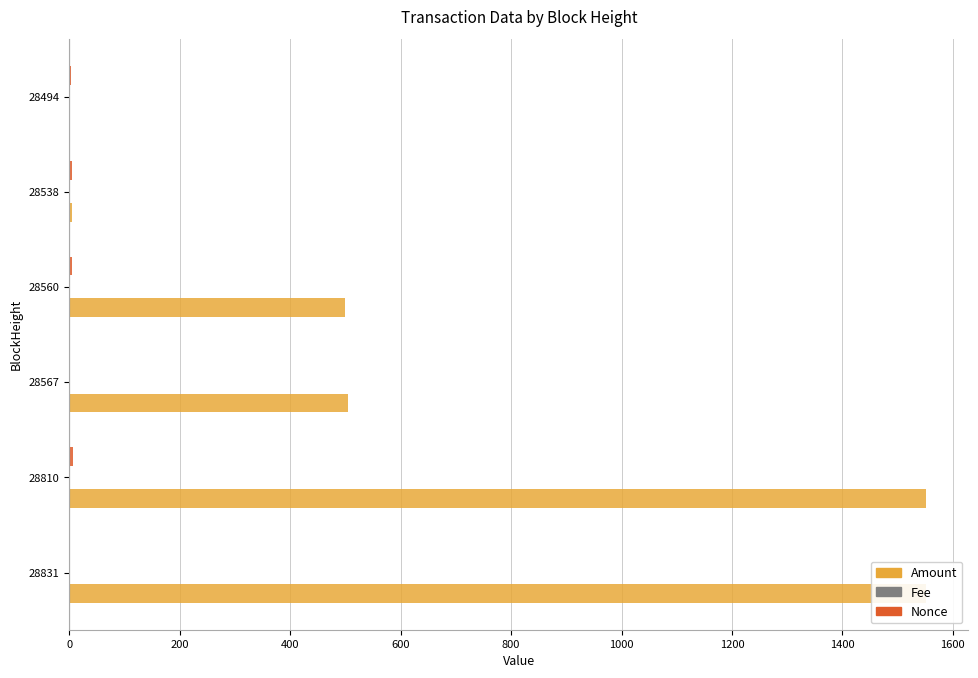

Which series changed the most between 28810 and 28538?

Amount